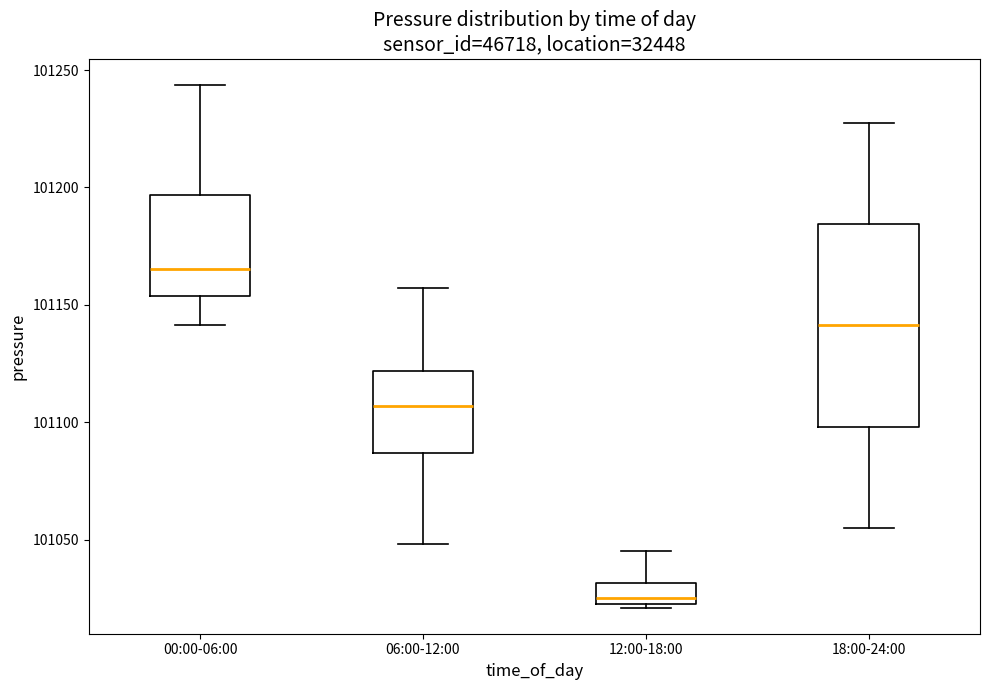

Reading left to right, read every box against the y-axis: the position of its median line, the range the box covers, and the ends of its whiskers. The values are not printed on the chart, so give them approximately, as read against the axis.

00:00-06:00: median 101165, box 101155 to 101195, whiskers 101140 to 101245
06:00-12:00: median 101105, box 101085 to 101120, whiskers 101050 to 101155
12:00-18:00: median 101025, box 101020 to 101030, whiskers 101020 to 101045
18:00-24:00: median 101140, box 101100 to 101185, whiskers 101055 to 101230